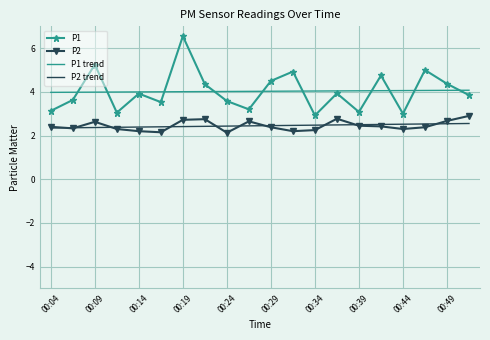

At how many categories does at least one series exceed 6?

1